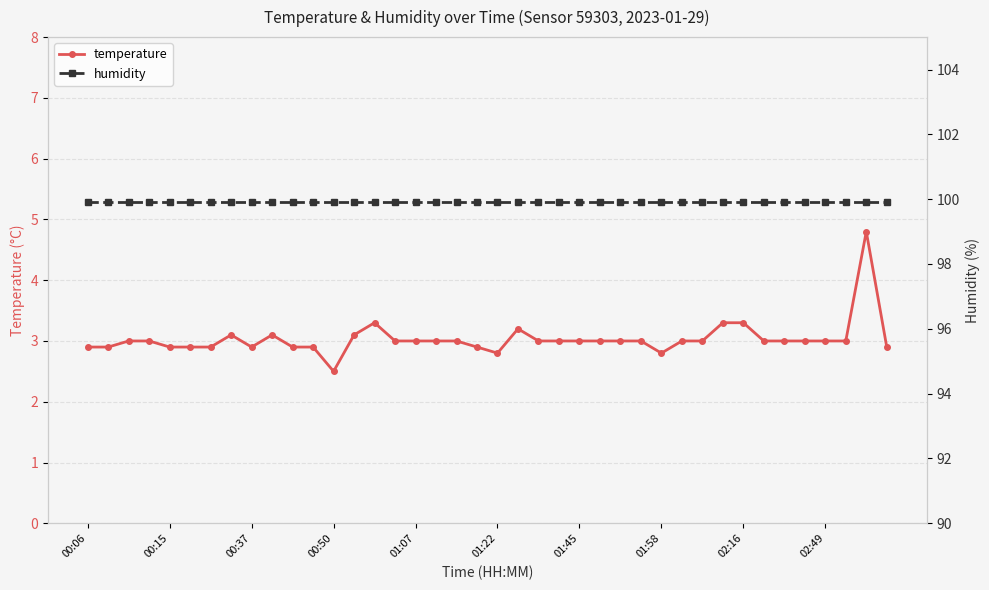

What is the maximum value for temperature?

4.8